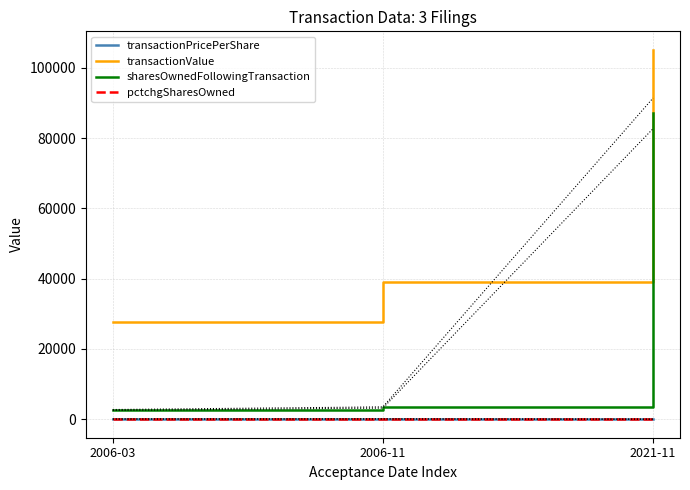

What value does the pctchgSharesOwned series have at 2006-03?

-16.0